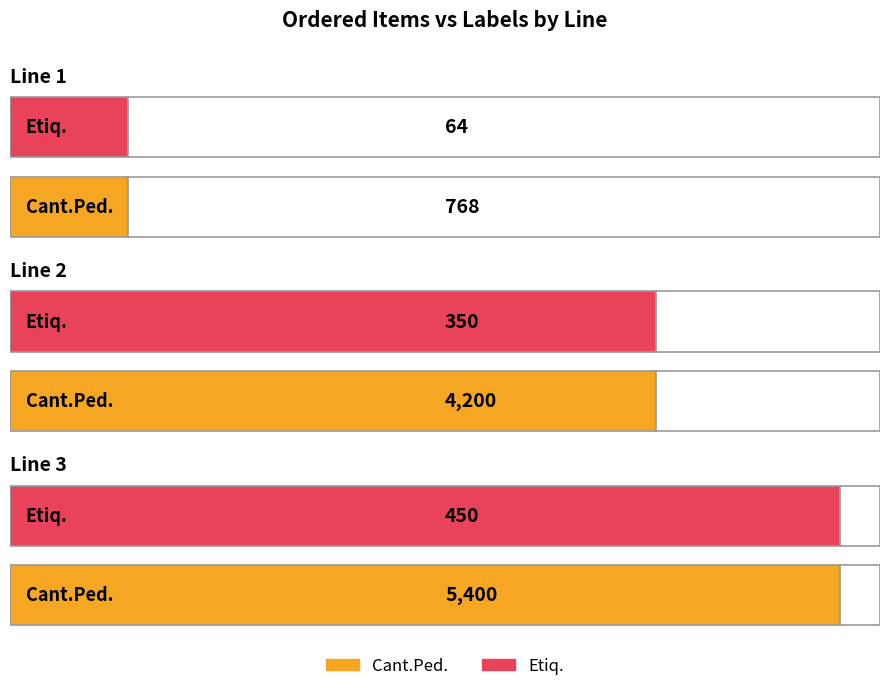

Where does the Etiq. series first go above 350?

3